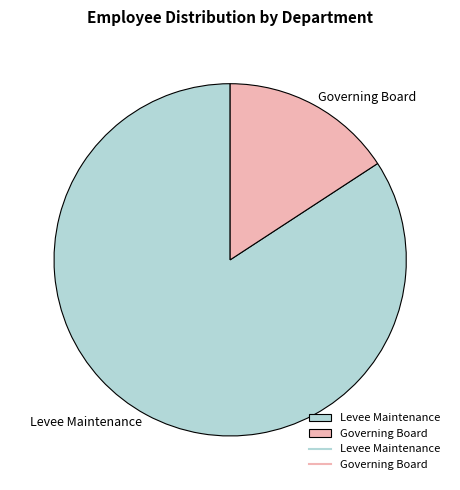

True or false: Governing Board accounts for 8% of the total.

False